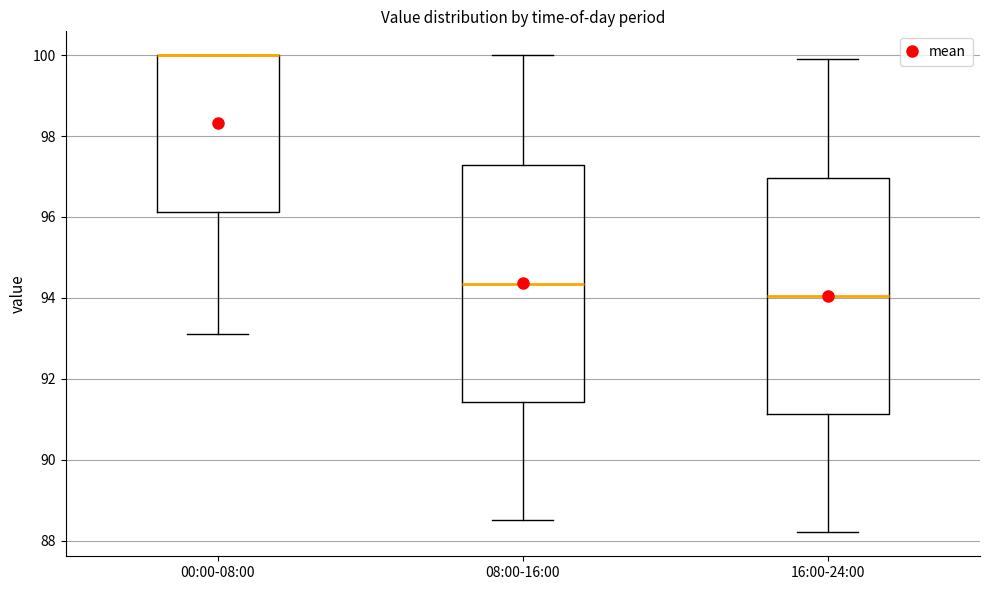

Reading left to right, read every box against the y-axis: the position of its median line, the range the box covers, and the ends of its whiskers. The values are not printed on the chart, so give them approximately, as read against the axis.

00:00-08:00: median 100.0 (drawn on the box's upper edge), box 96.2 to 100.0, whiskers 93.2 to 100.0
08:00-16:00: median 94.4, box 91.4 to 97.2, whiskers 88.6 to 100.0
16:00-24:00: median 94.0, box 91.2 to 97.0, whiskers 88.2 to 100.0